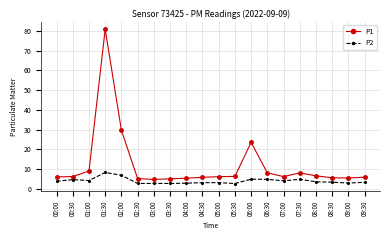

What is the minimum value for P2?

2.7